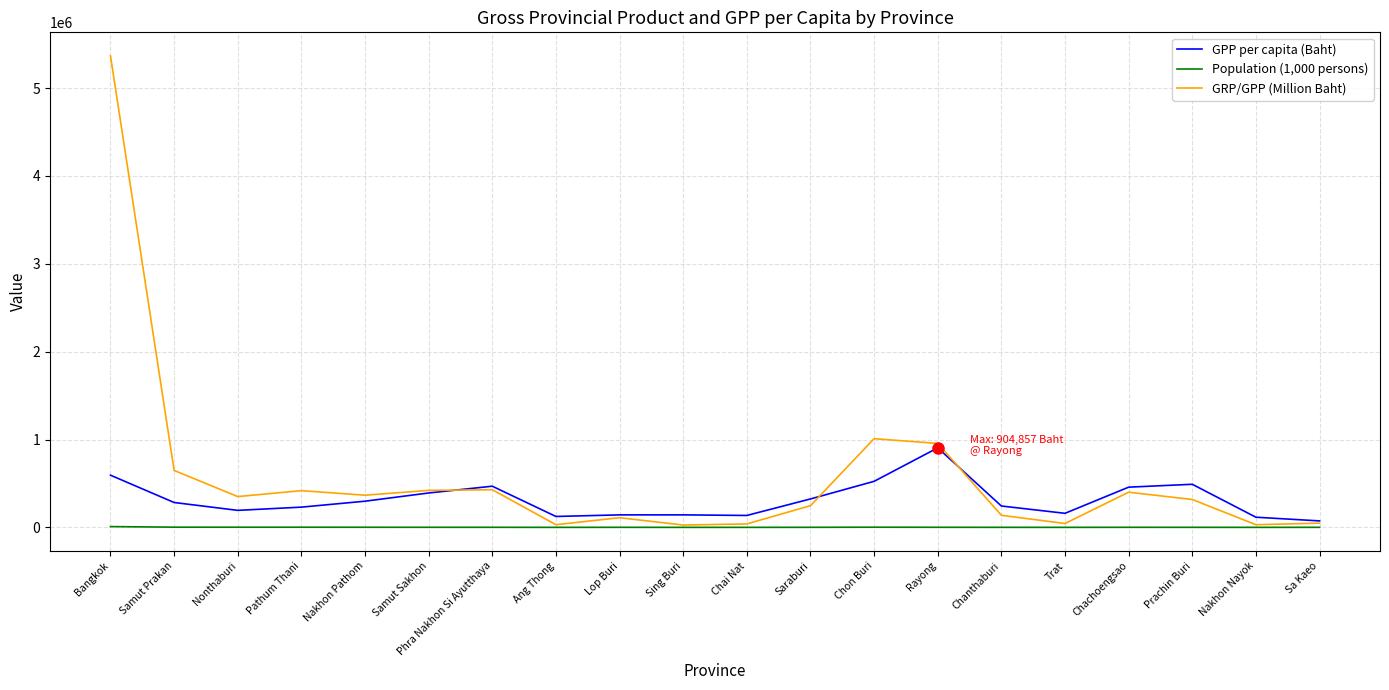

How many lines are shown in the chart?

3